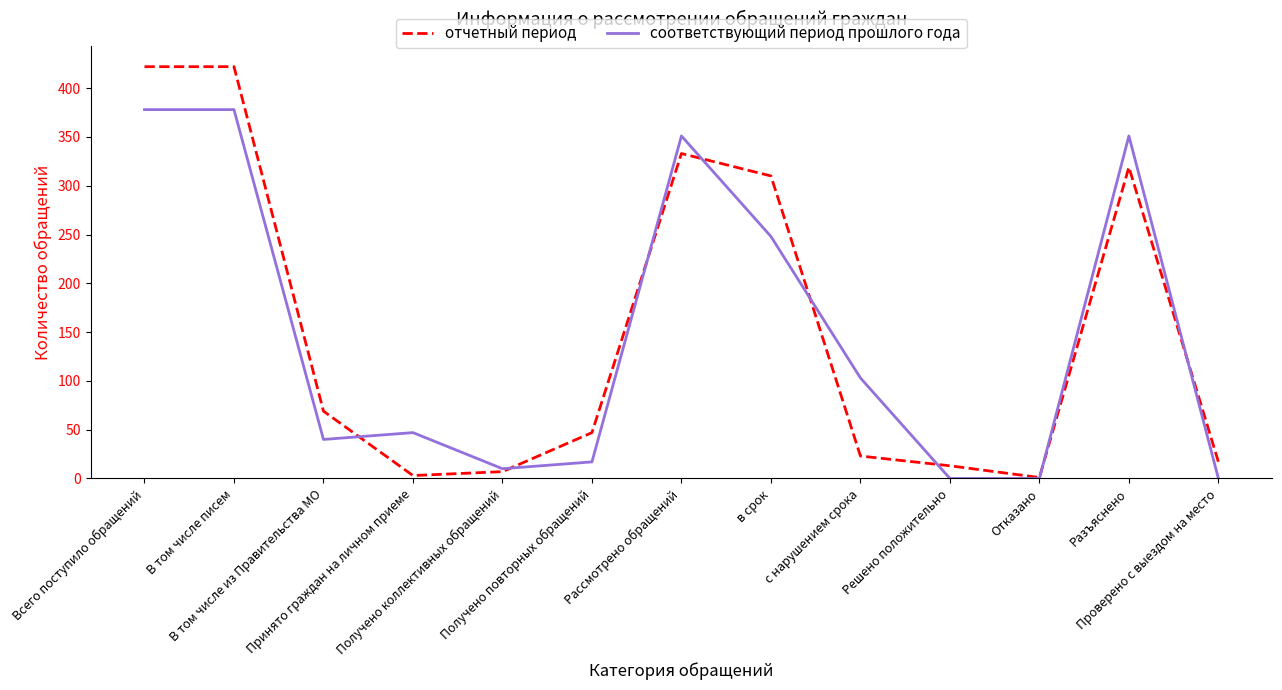

True or false: соответствующий период прошлого года has more than 0 interior local peaks.

True